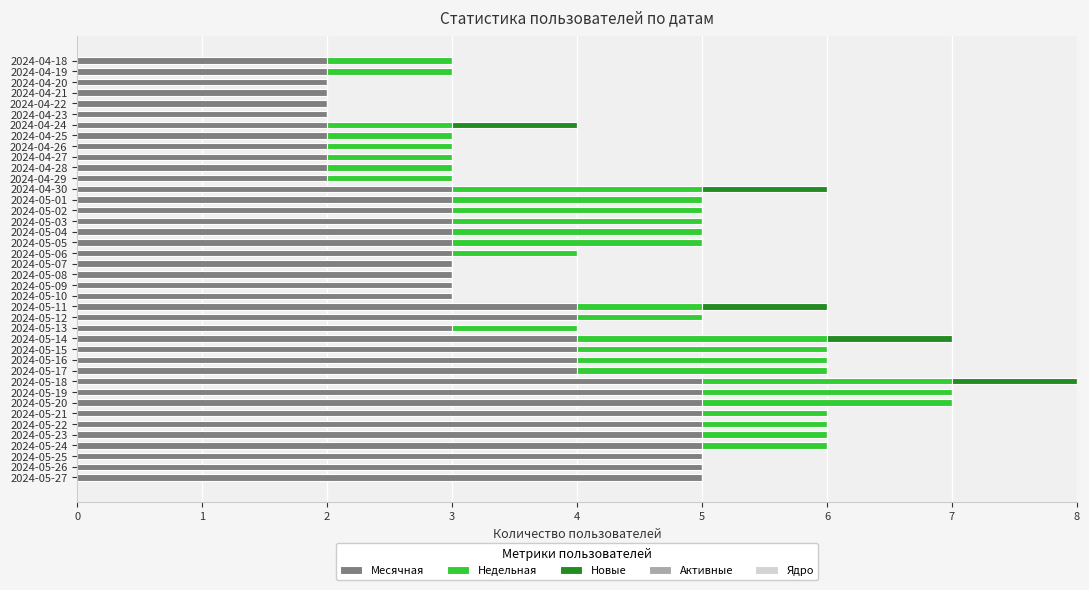

At which category is the sum across all series the highest?

2024-05-18